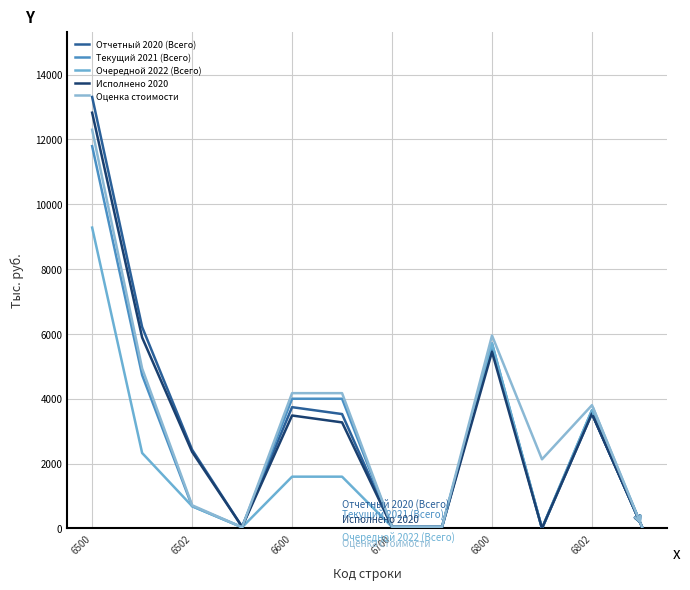

True or false: Текущий 2021 (Всего) and Исполнено 2020 cross at least once.

True